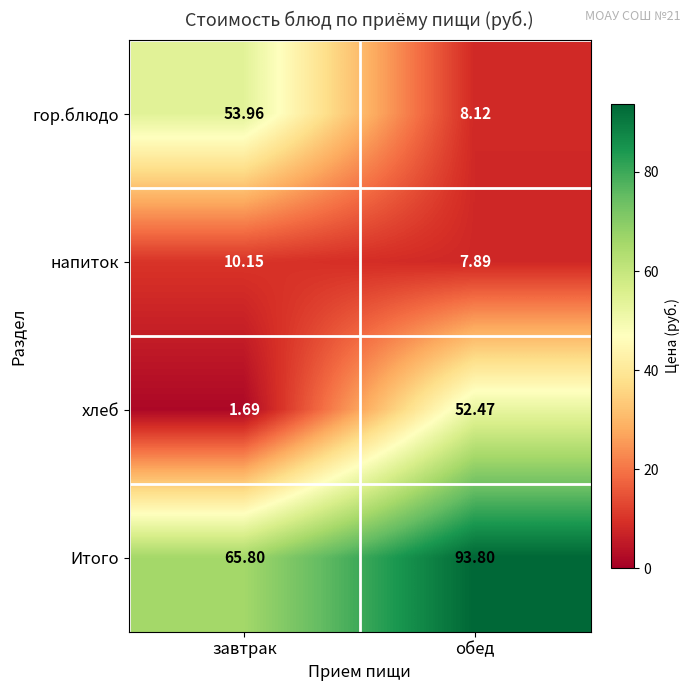

What is the total value across all series at обед?

162.3